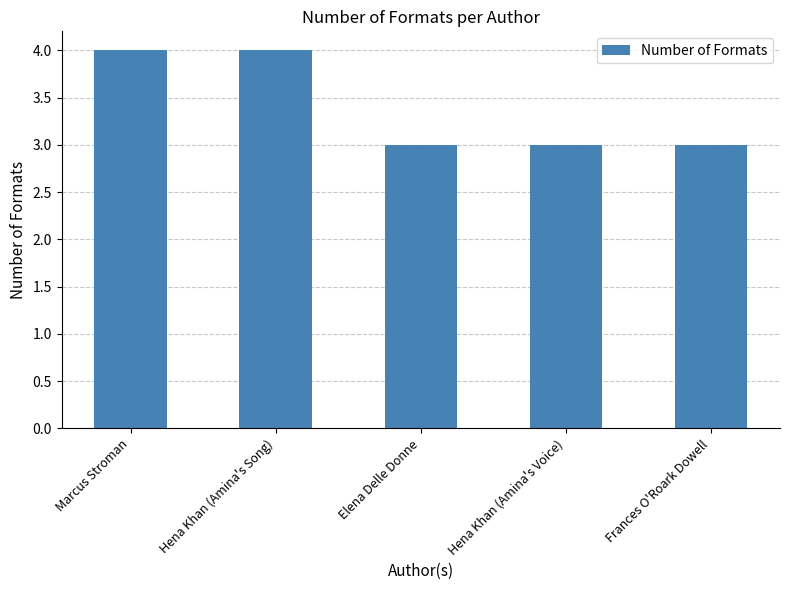

What value does the data have at Frances O'Roark Dowell?

3